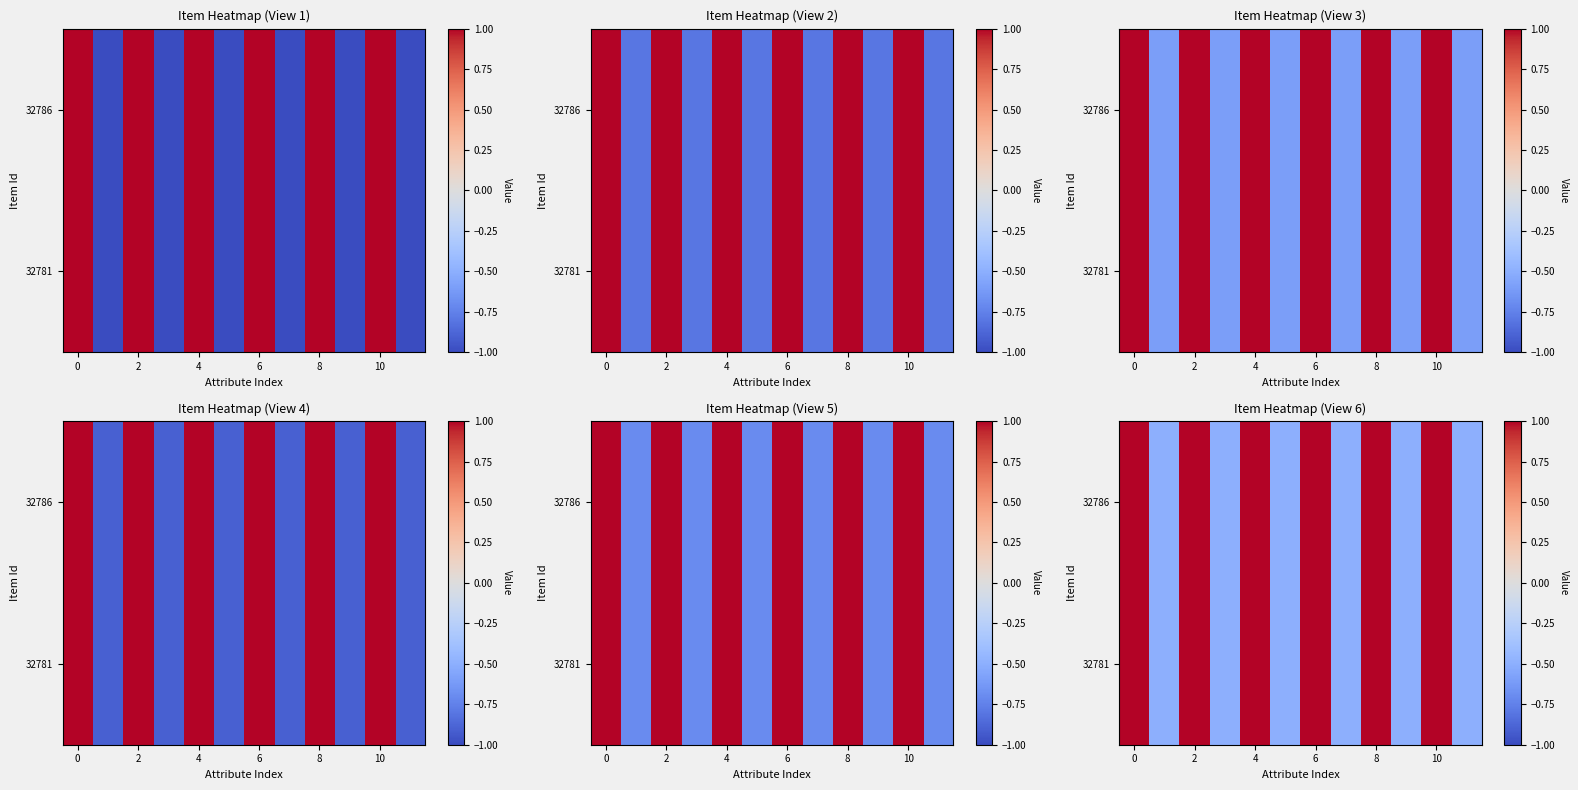

At how many categories does at least one series exceed 0?

6